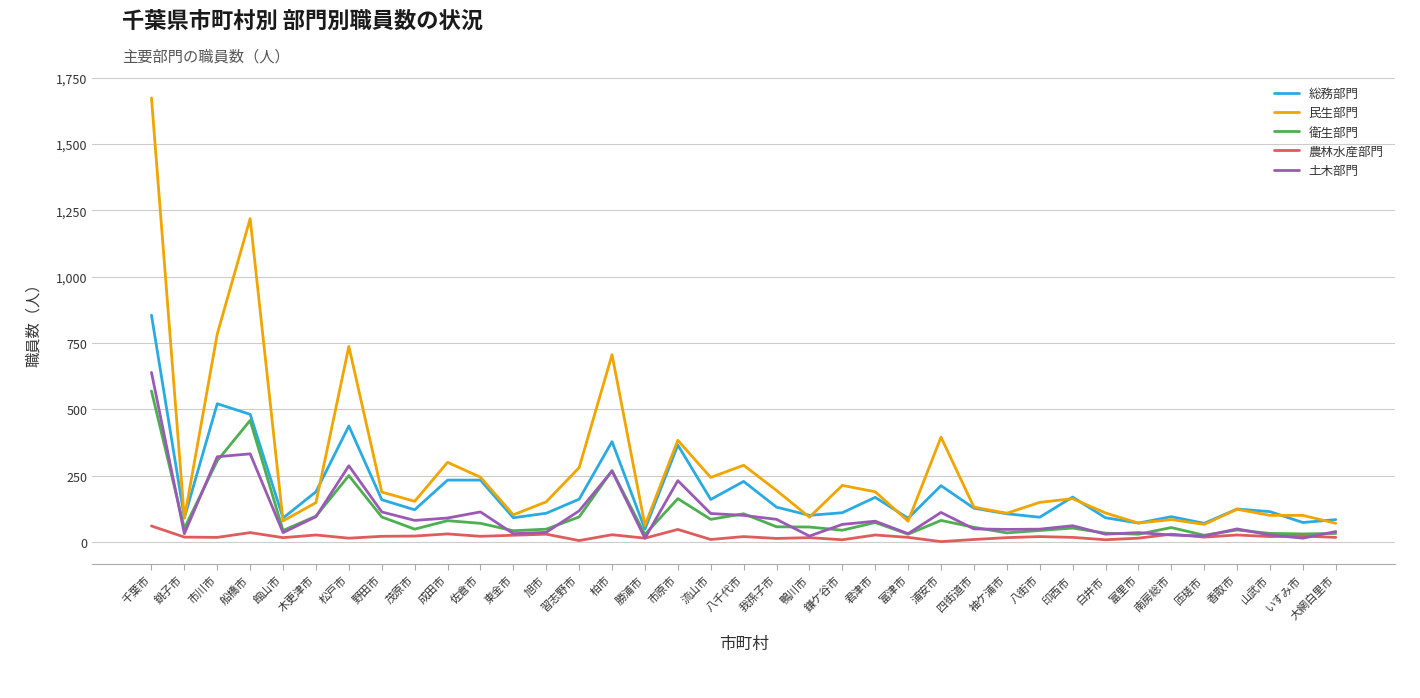

True or false: 民生部門 has a value of 784 at 市川市.

True